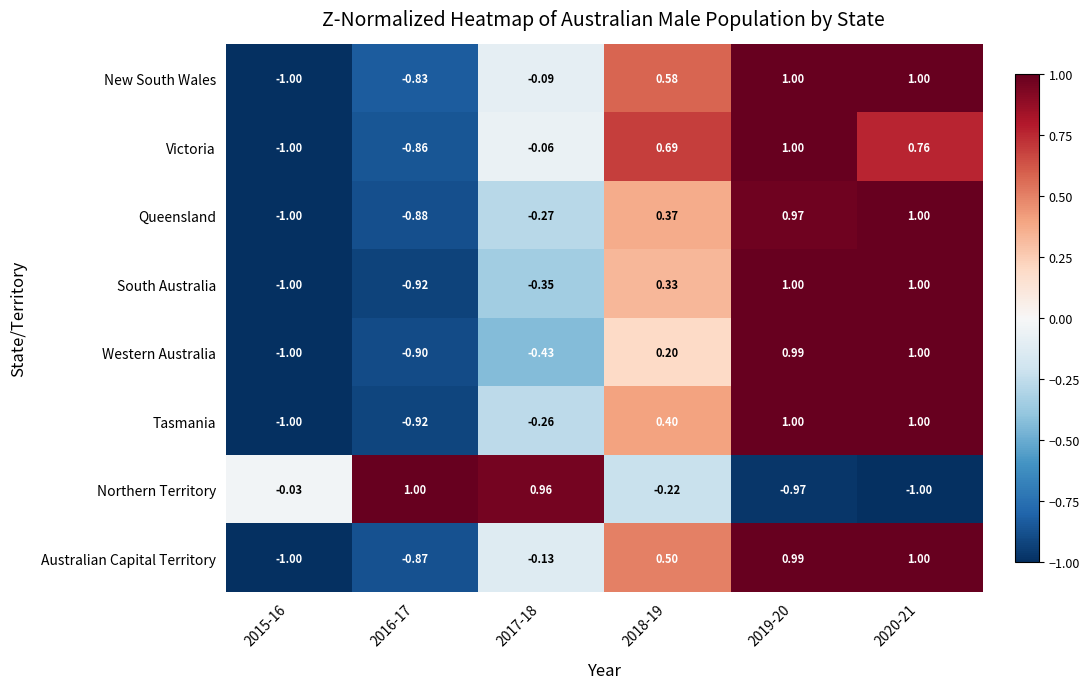

Is the value of Victoria at 2018-19 greater than the value of South Australia at 2019-20?

No